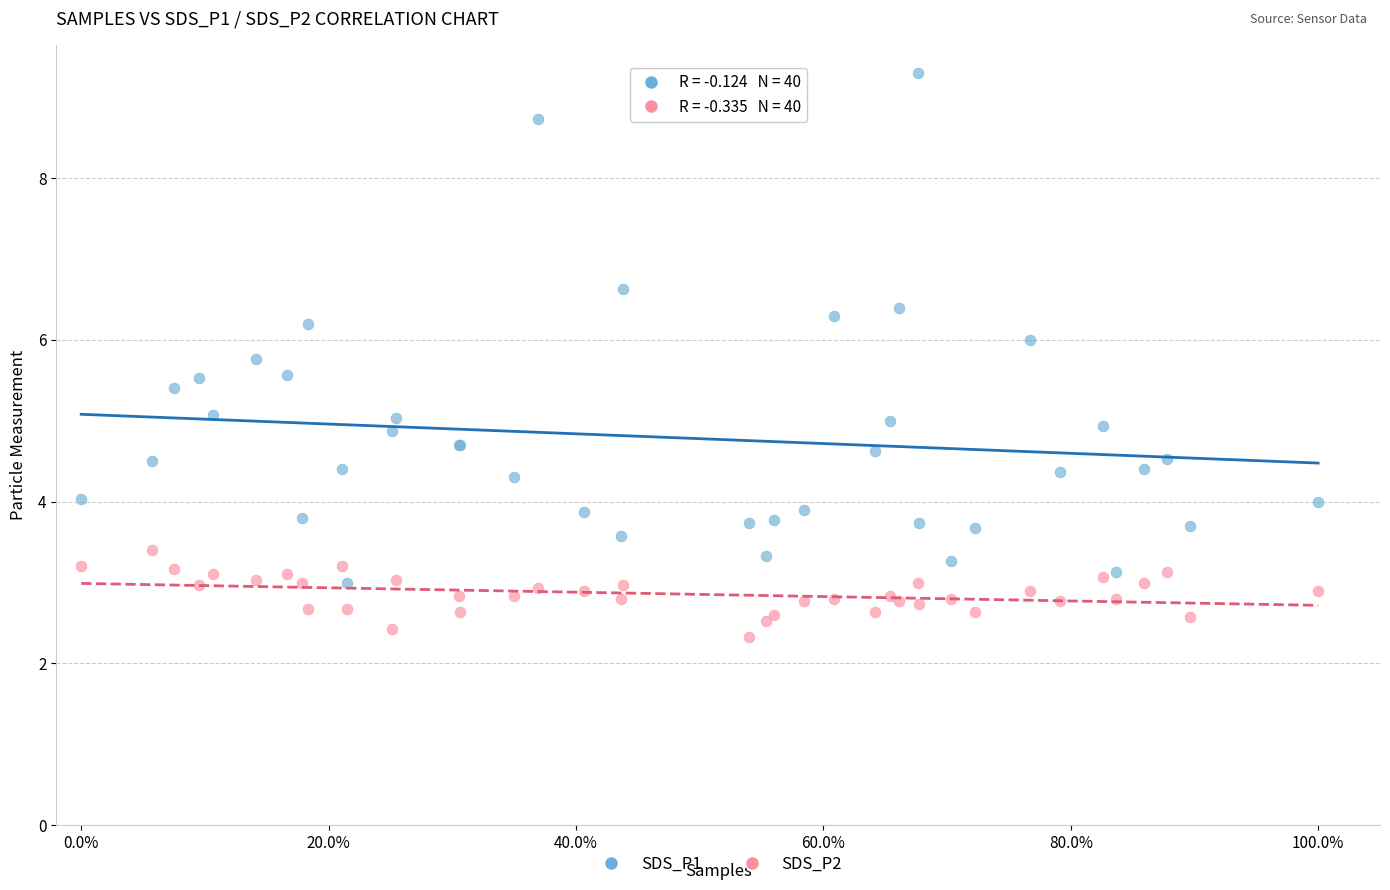

In the SDS_P2 series, what Y value is closest to 2?

2.3